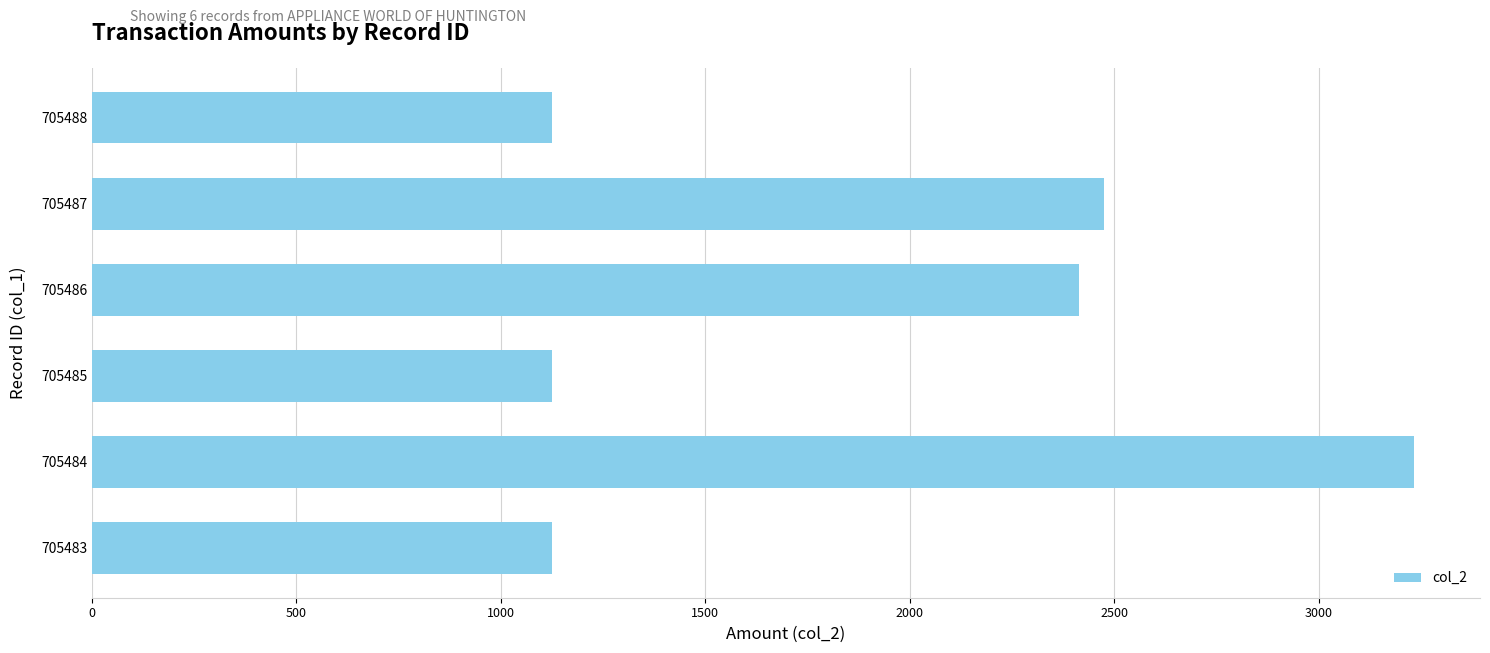

Does the chart contain any negative values?

No